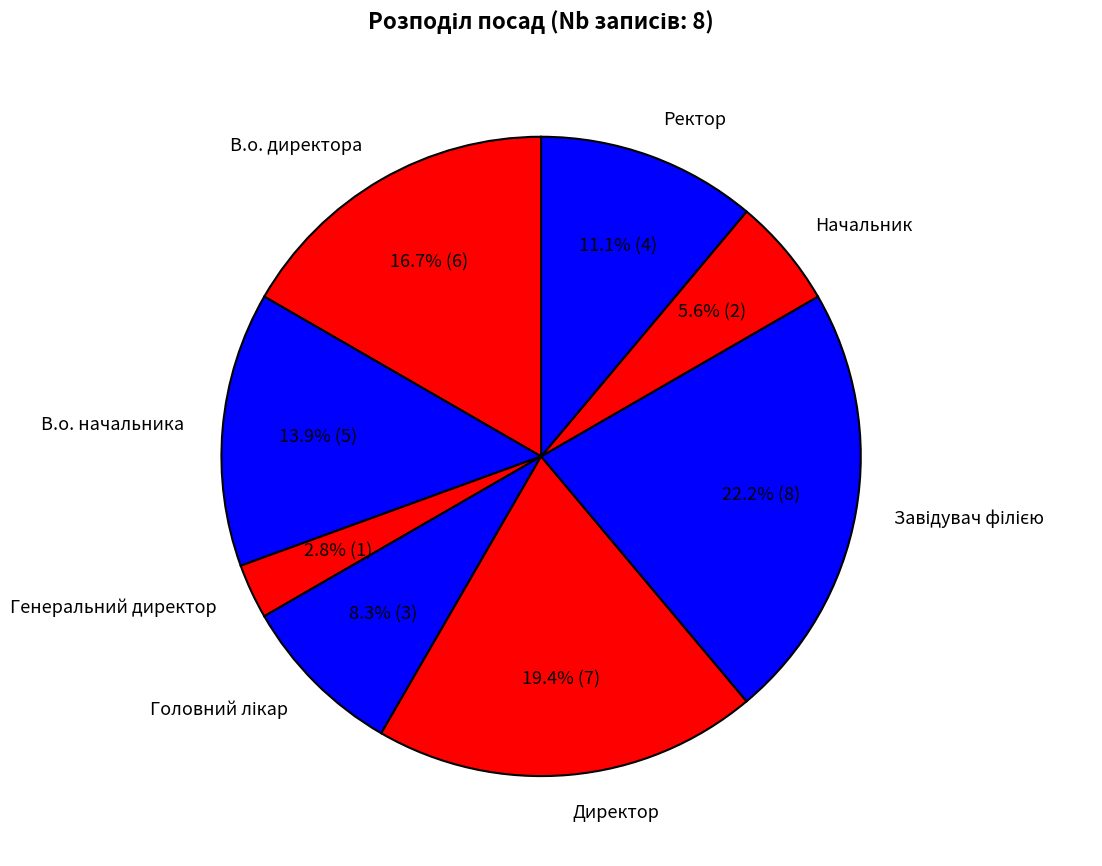

Which slice is the smallest?

Генеральний директор